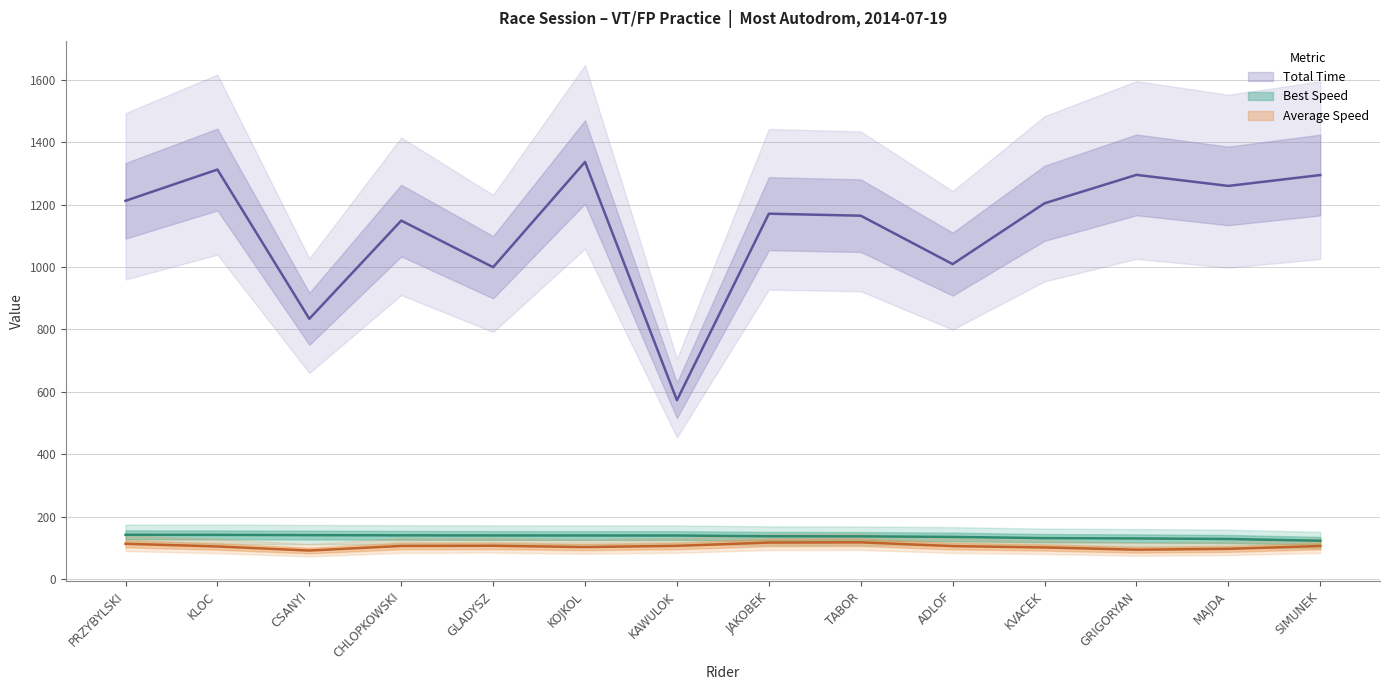

How many lines are shown in the chart?

3